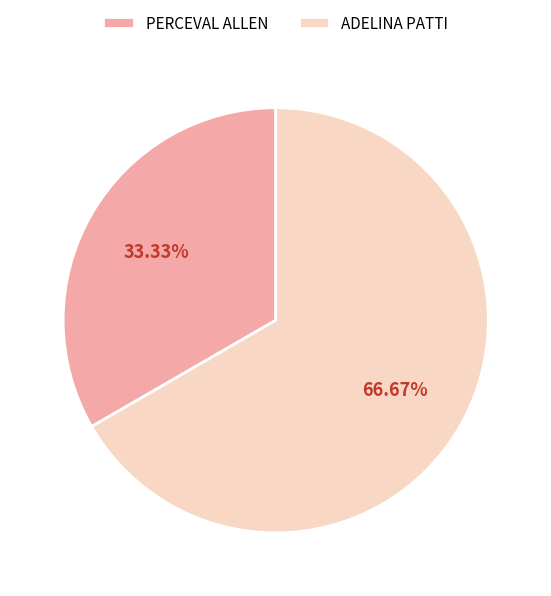

To the nearest percent, what is the difference between the ADELINA PATTI and PERCEVAL ALLEN slice percentages?

33%